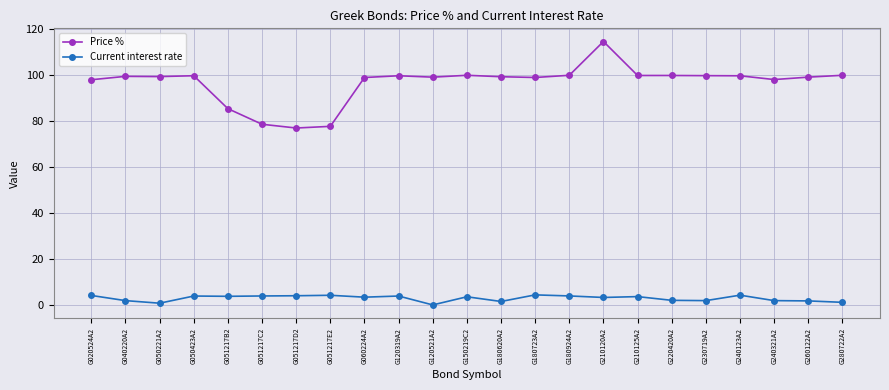

How many categories are shown in the chart?

23